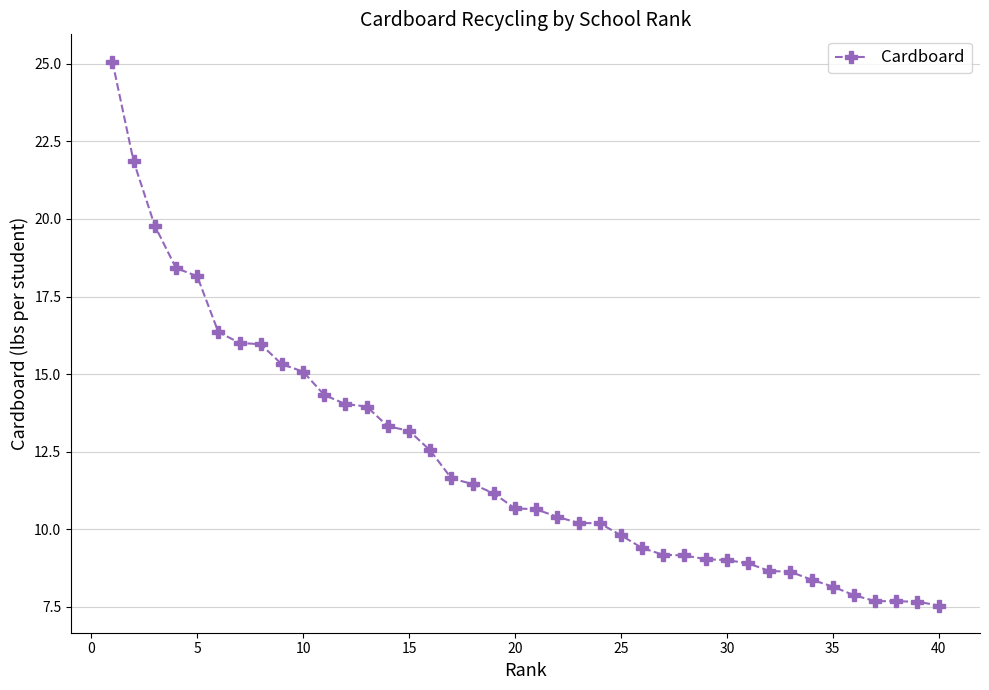

What is the sum of all values?

486.5